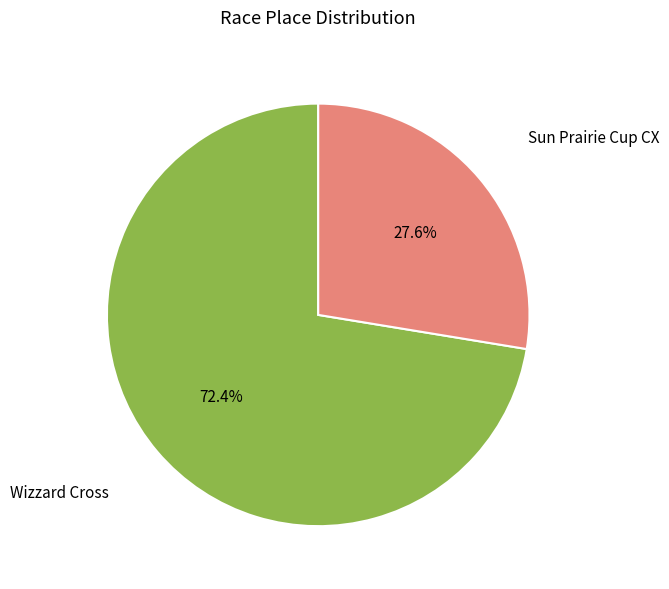

Count the number of slices in the pie.

2